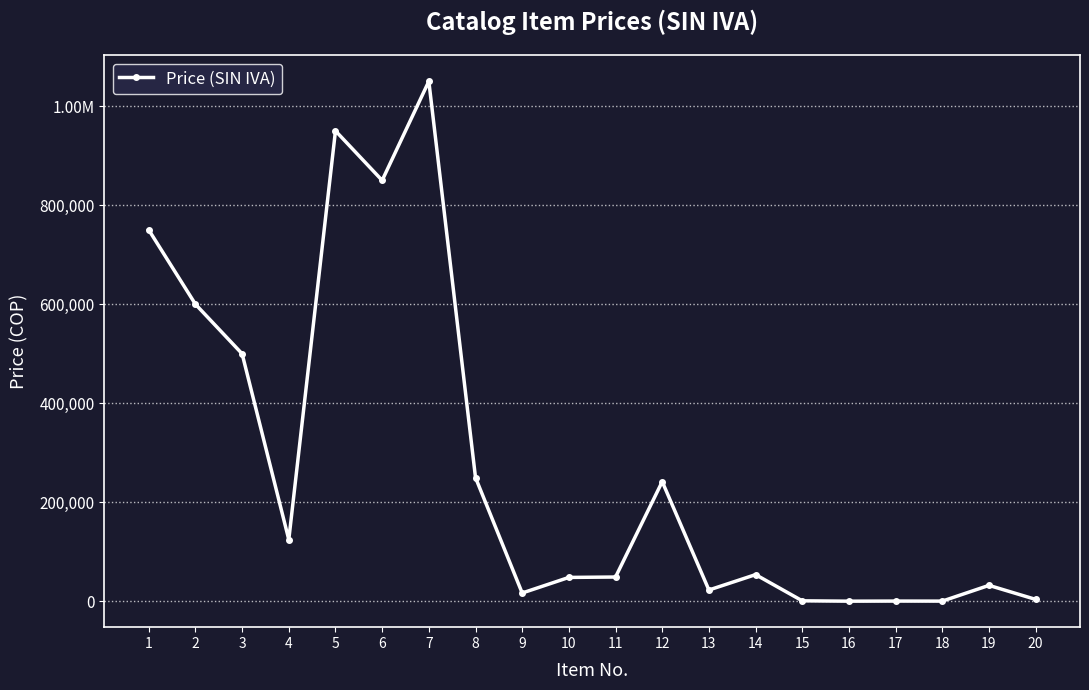

Which category has the lowest value across all series?

16